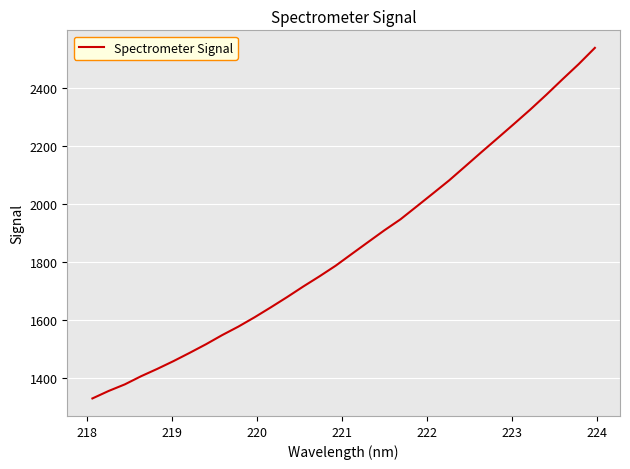

How many values are below 1827?

16